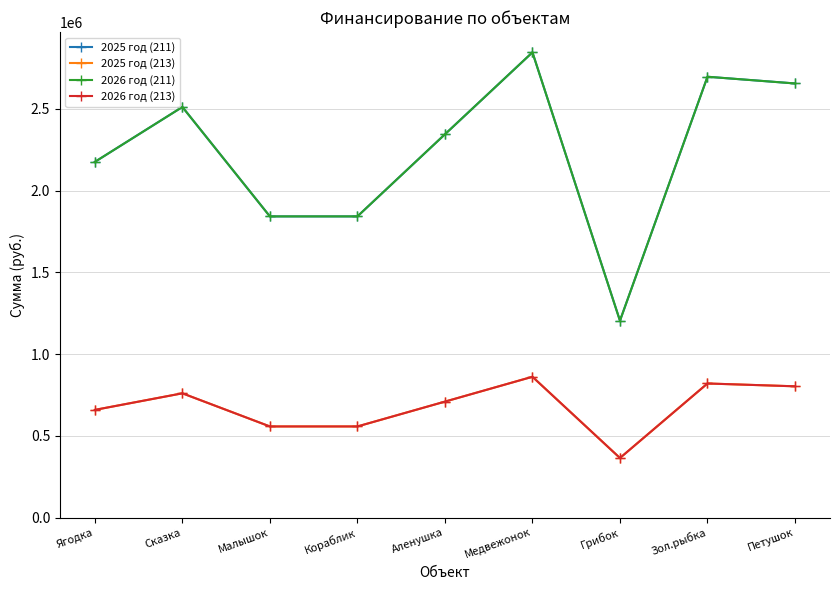

At which category does 2026 год (213) reach its first local peak?

Сказка